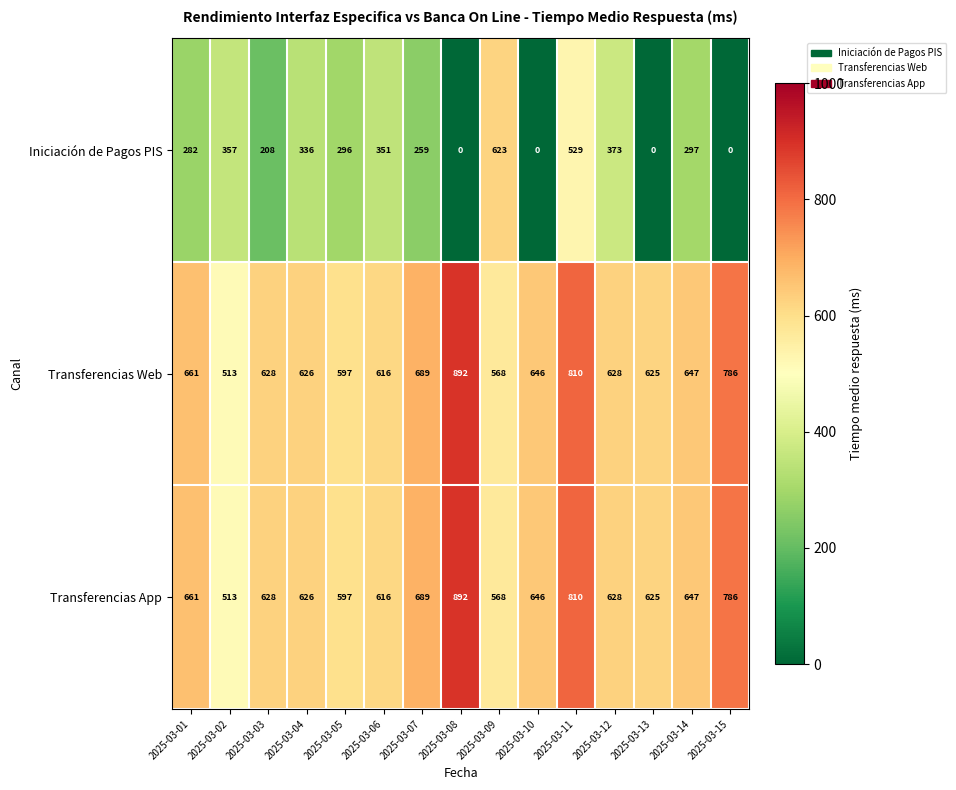

Where is Iniciación de Pagos PIS nearest to the value 311?

2025-03-14